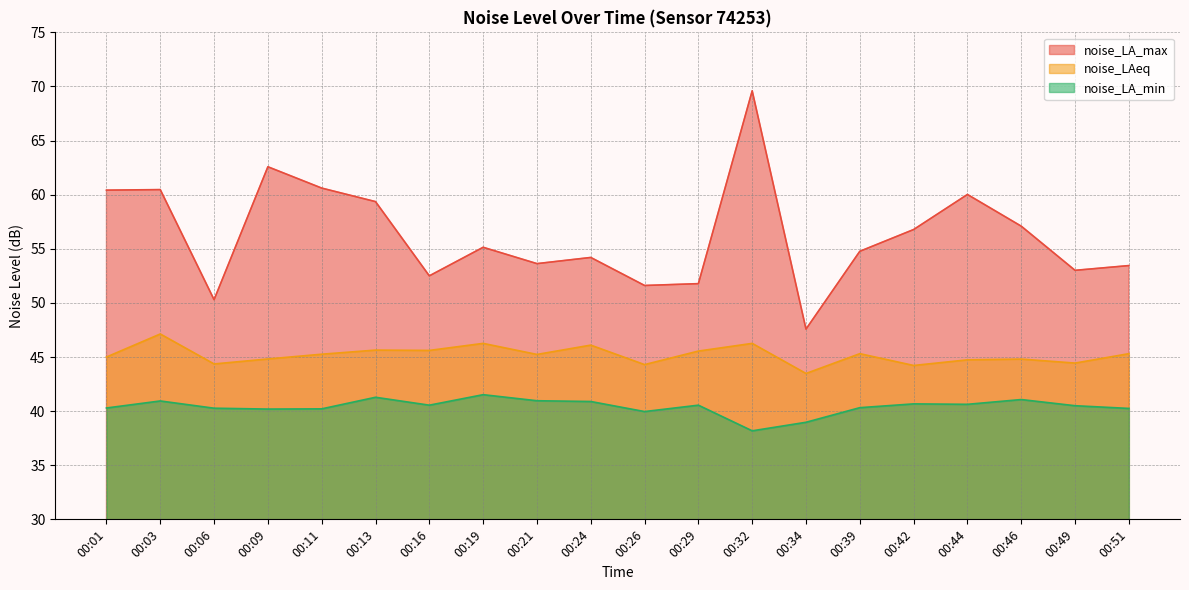

Which series has the widest spread of values?

noise_LA_max